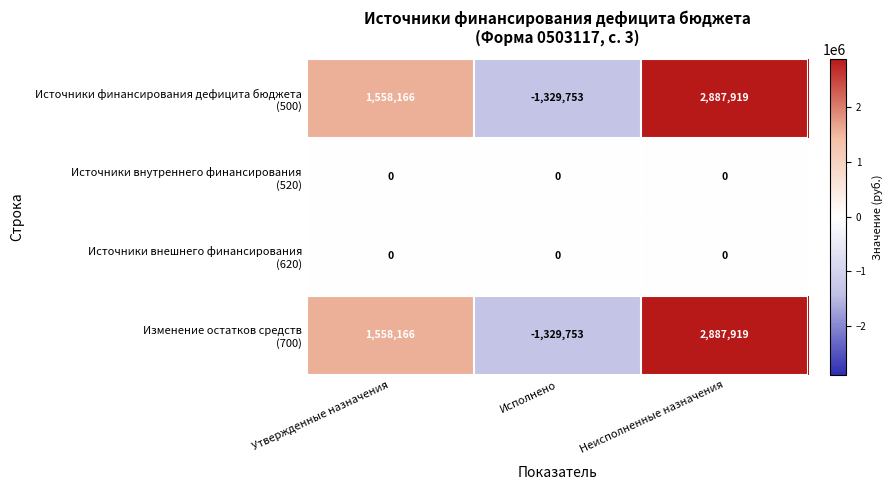

What is the total value across all series at Исполнено?

-2659506